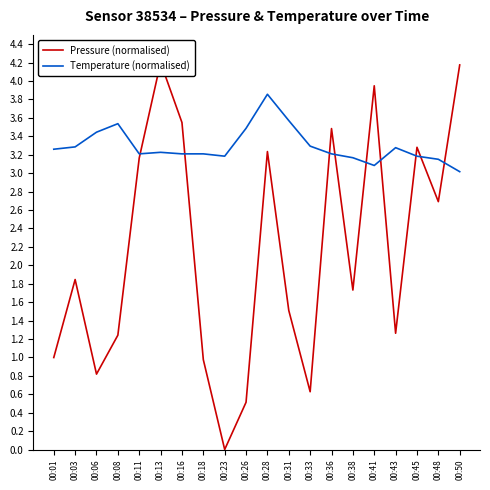

Reading left to right, list all the values displayed in this chart.

Pressure (normalised): 00:01=1.0	00:03=1.8	00:06=0.8	00:08=1.2	00:11=3.2	00:13=4.2	00:16=3.5	00:18=1.0	00:23=0.0	00:26=0.5	00:28=3.2	00:31=1.5	00:33=0.6	00:36=3.5	00:38=1.7	00:41=3.9	00:43=1.3	00:45=3.3	00:48=2.7	00:50=4.2
Temperature (normalised): 00:01=3.3	00:03=3.3	00:06=3.4	00:08=3.5	00:11=3.2	00:13=3.2	00:16=3.2	00:18=3.2	00:23=3.2	00:26=3.5	00:28=3.9	00:31=3.6	00:33=3.3	00:36=3.2	00:38=3.2	00:41=3.1	00:43=3.3	00:45=3.2	00:48=3.2	00:50=3.0